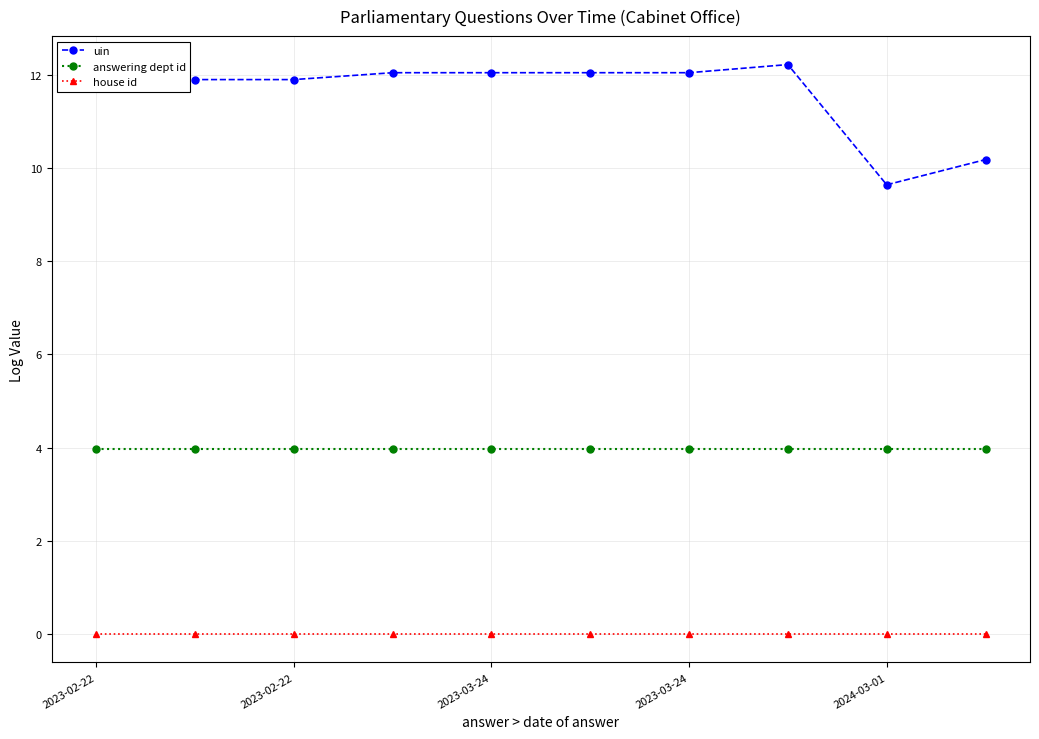

How many values in the uin series exceed 12?

5